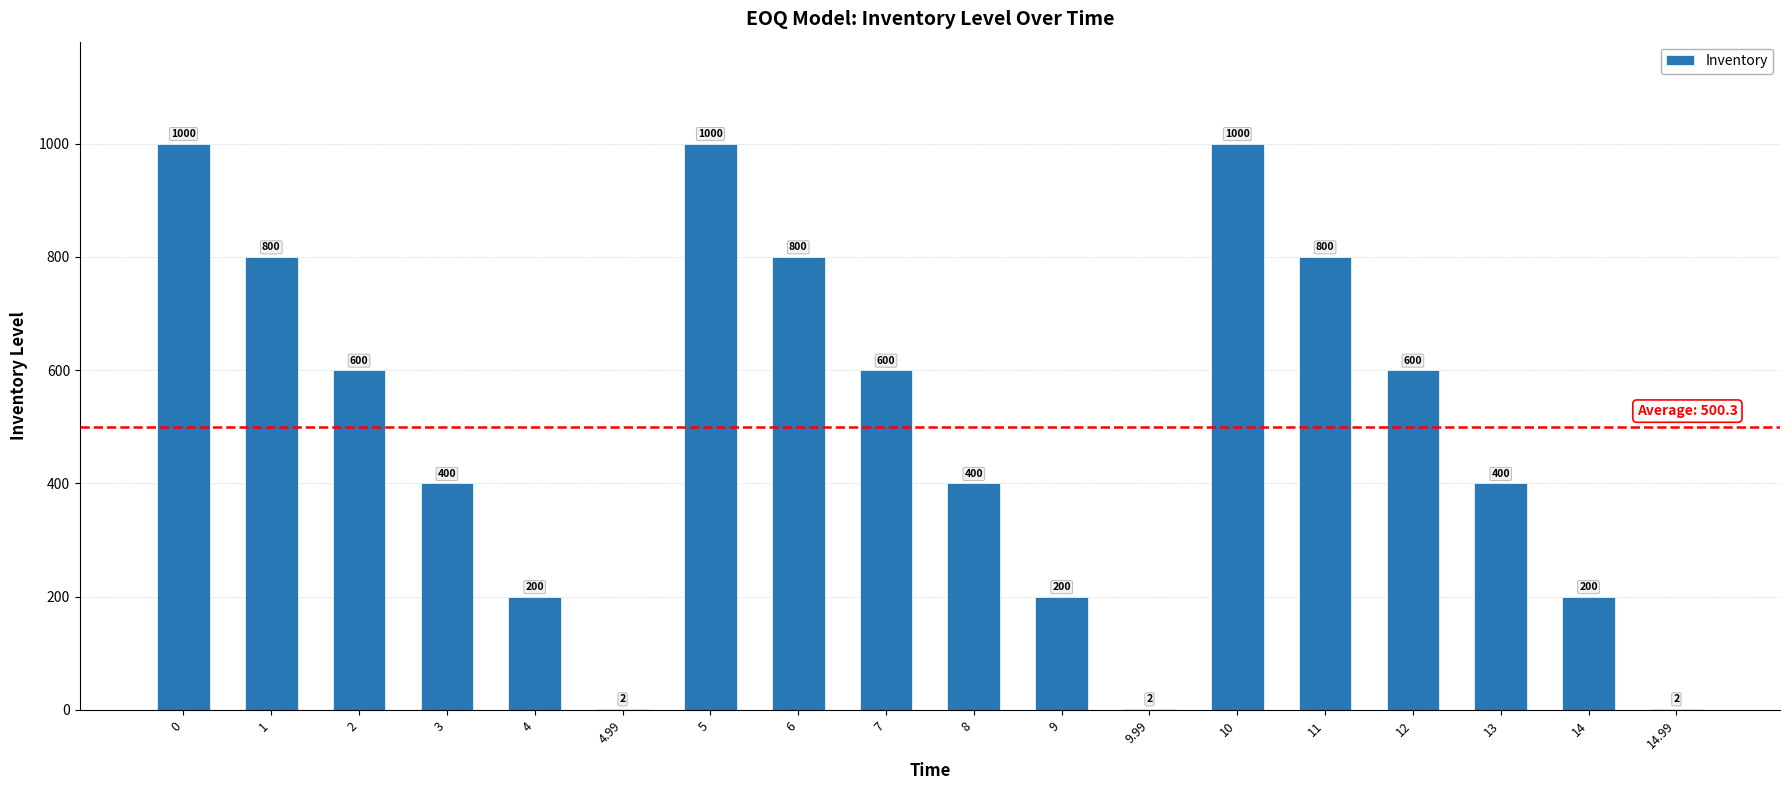

What is the sum of all values?

9006